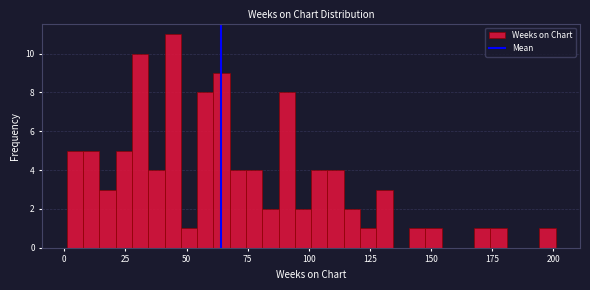

Read against the x-axis, roughly where is the centre of the tallest bar?

45